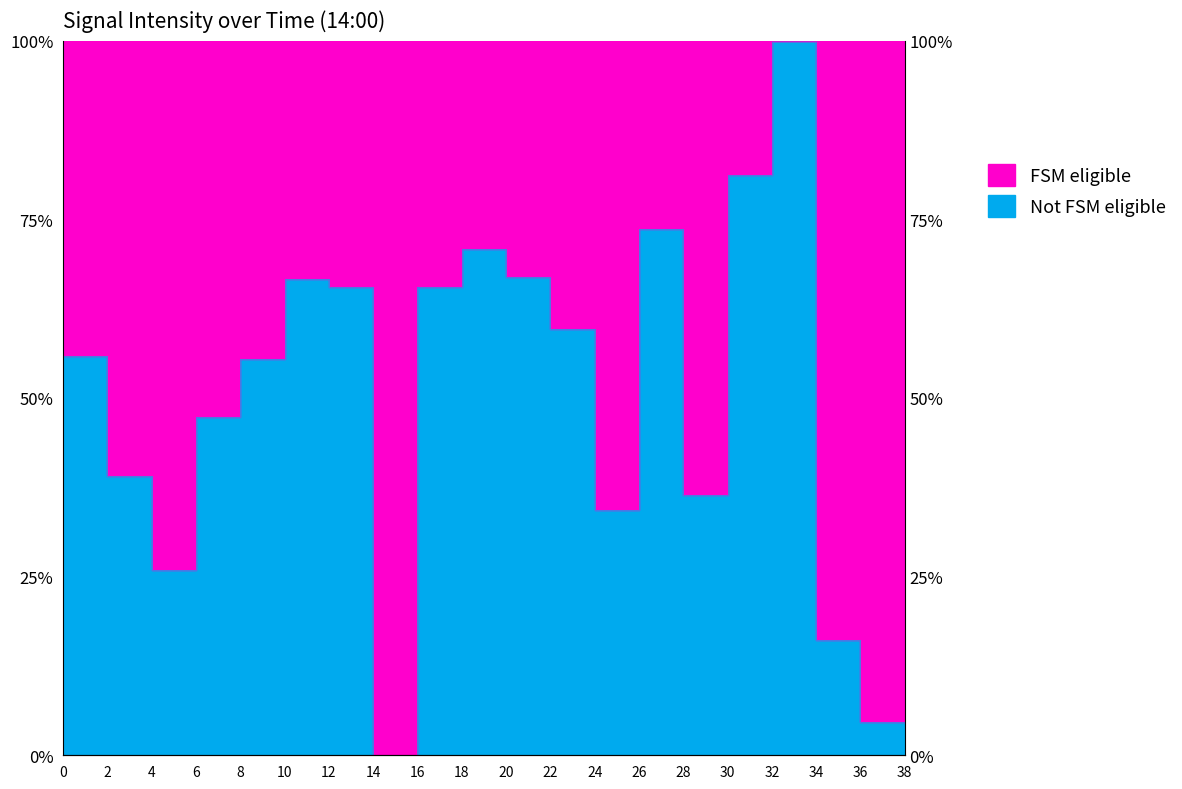

What is the sum of all values?

1007.8